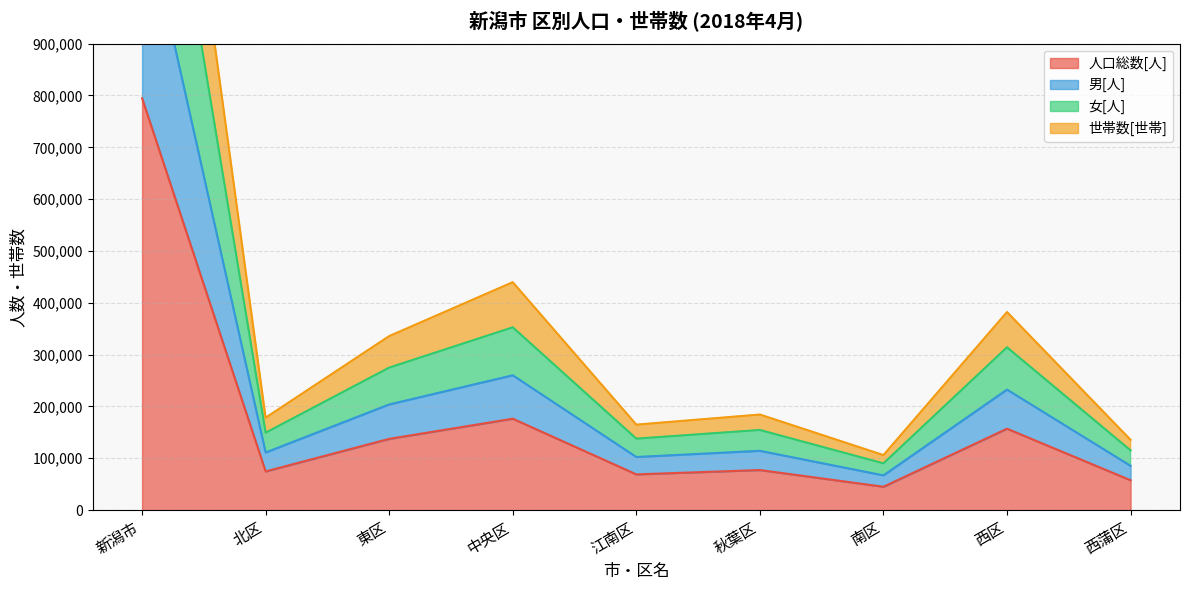

What is the approximate value of 人口総数[人] at 中央区?

176362